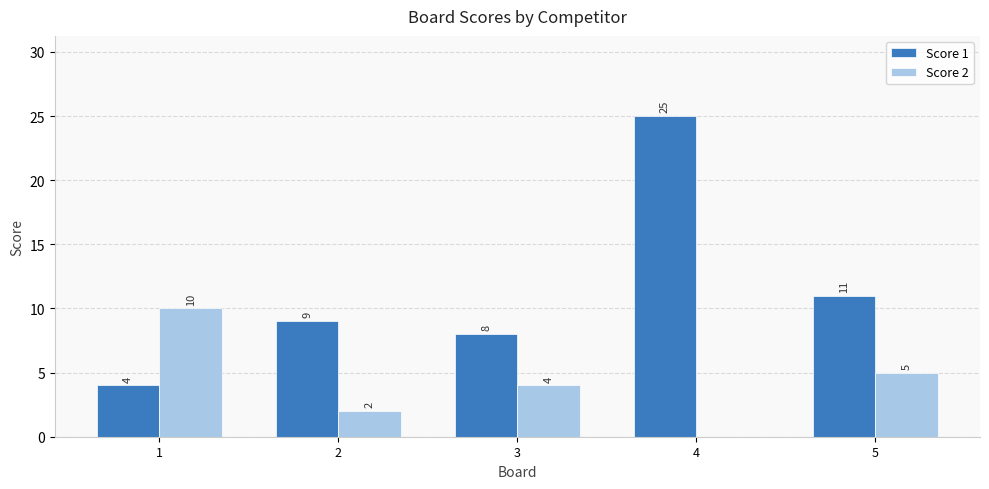

What is the average value of the Score 2 series?

4